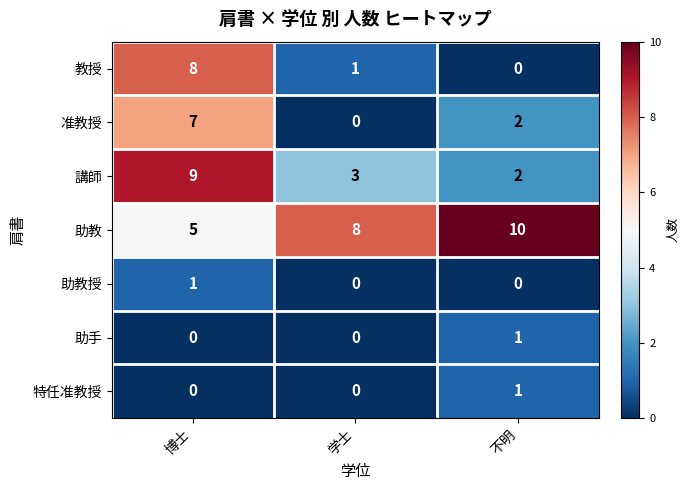

How many series are shown in this chart?

7